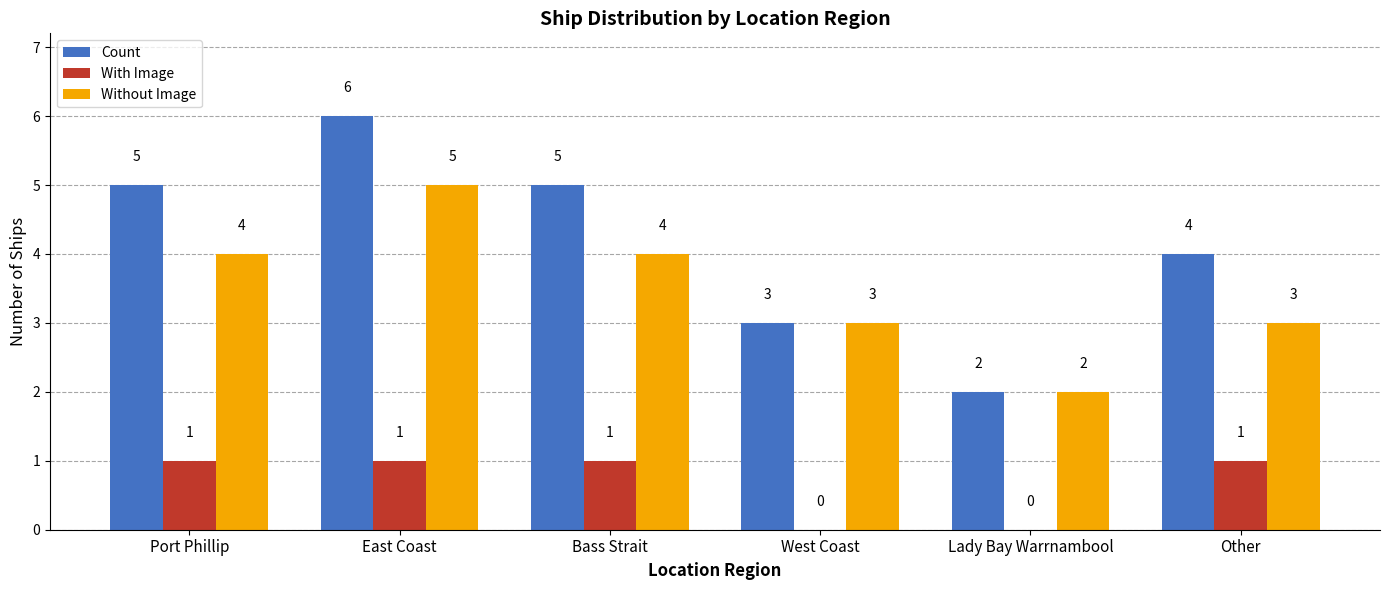

Which category has the highest value in the Count series?

East Coast